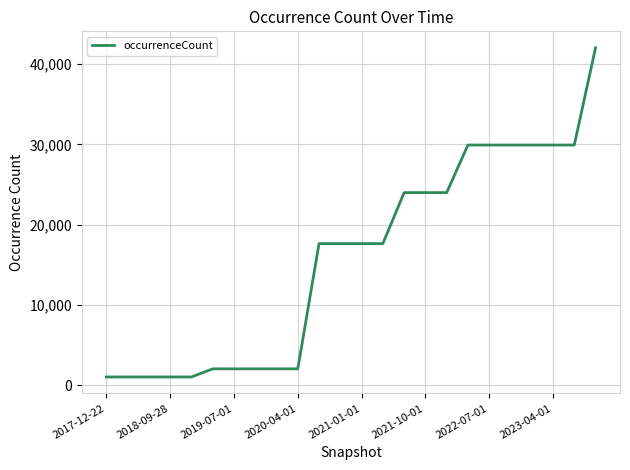

What is the difference between the maximum and minimum values?

40980